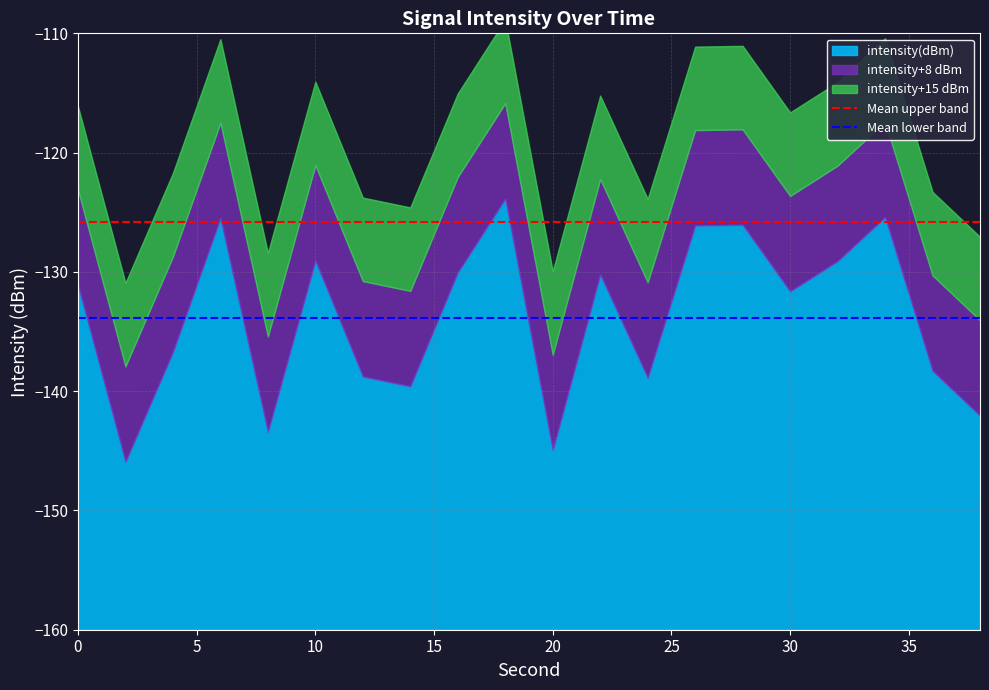

List the series in order of their overall mean, lowest first.

Mean lower band, Mean upper band